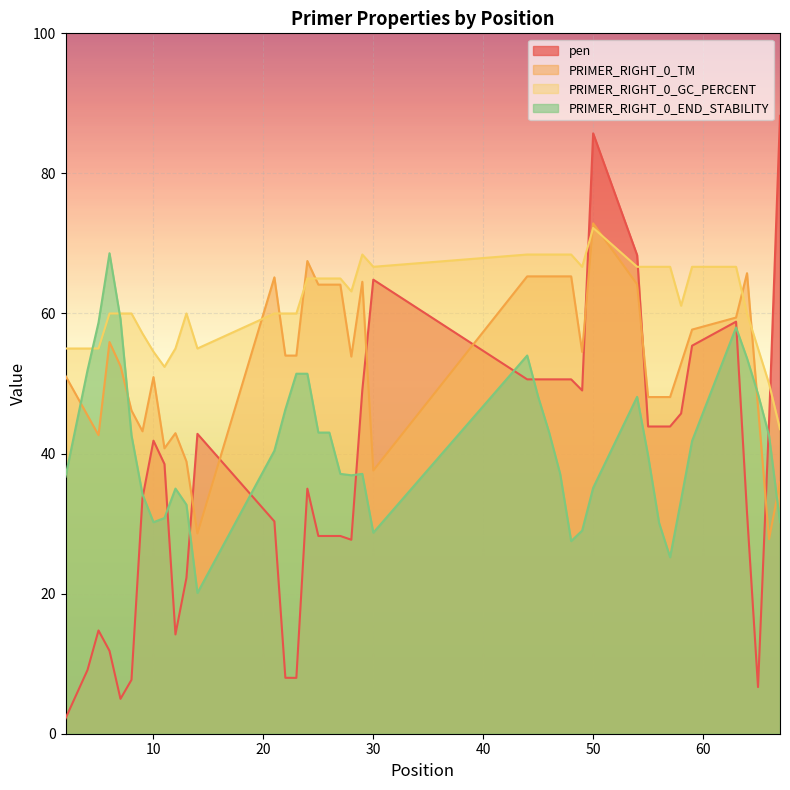

What is the value of the pen point at the 1st from the left?

2.2